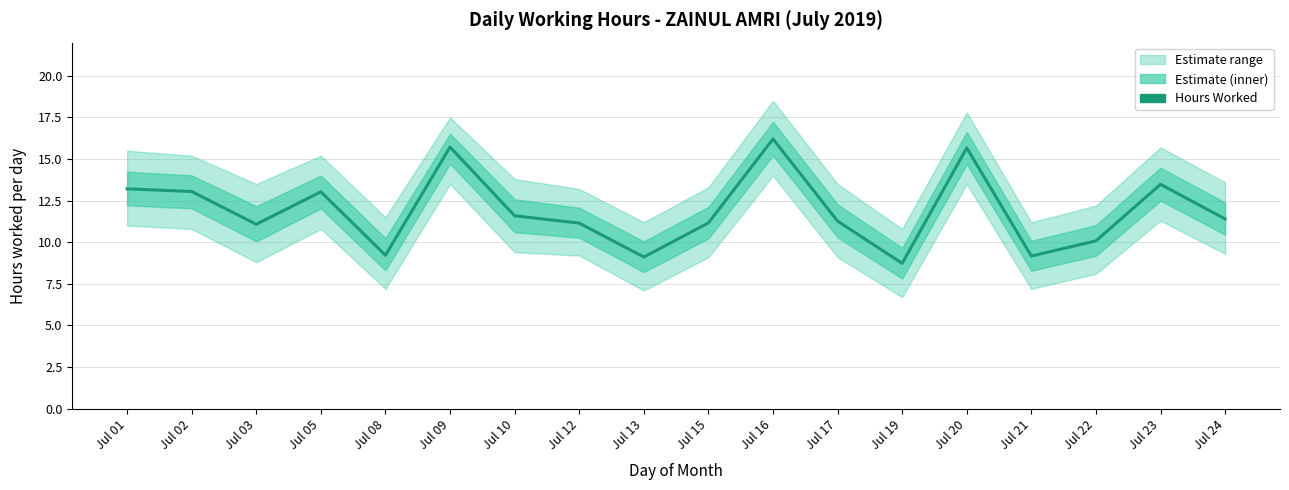

What is the difference between the maximum and minimum values?

7.5